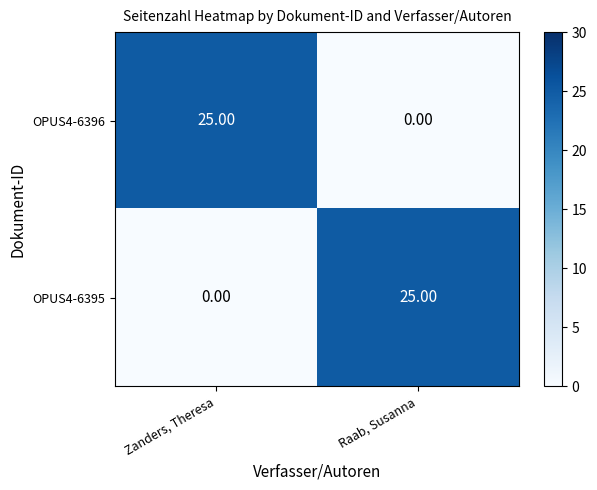

What is the difference between the OPUS4-6395 values at Zanders, Theresa and Raab, Susanna?

25